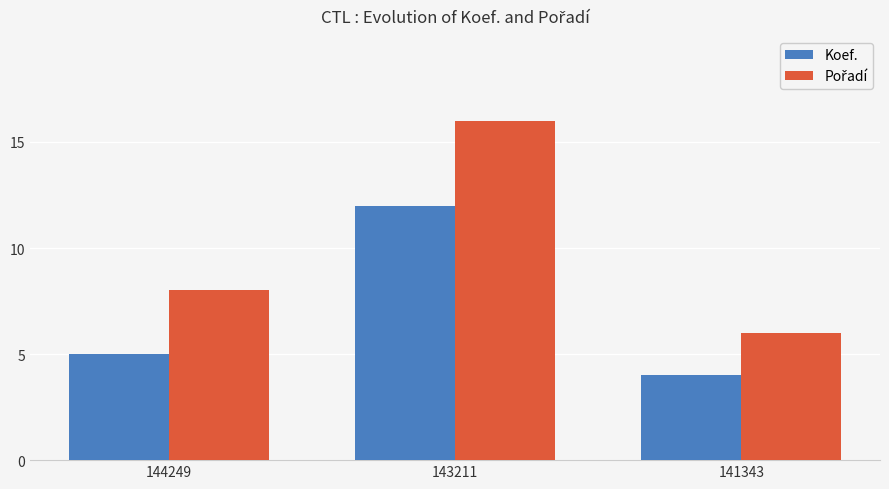

What is the lowest value of the Koef. series?

4